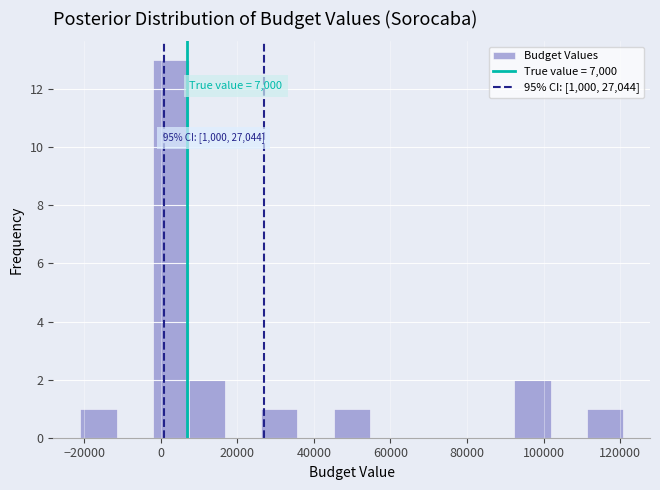

Over which range of the x-axis is the bar tallest?

-2000 to 8000